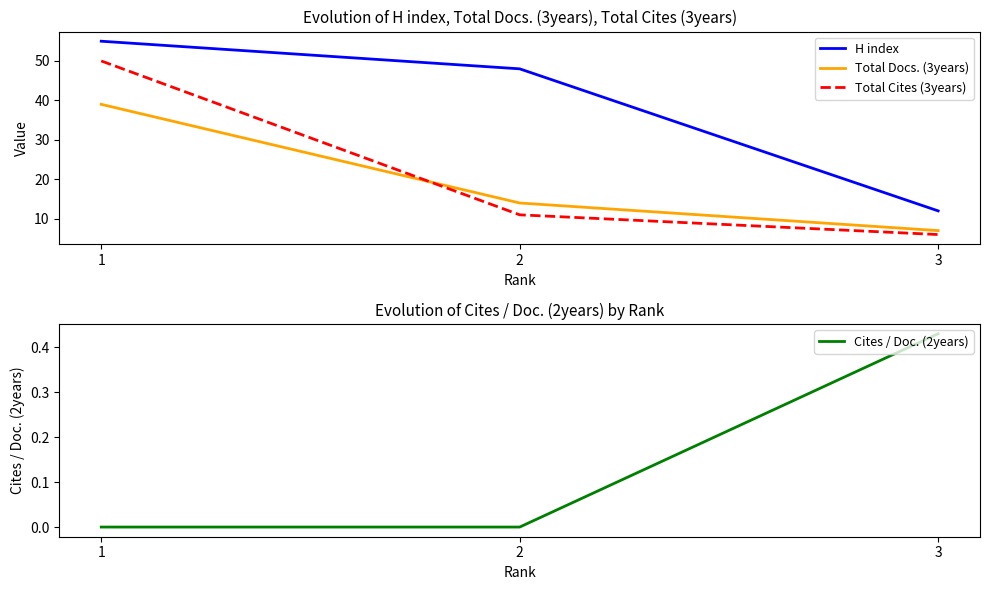

What is the difference between the Total Docs. (3years) values at 1 and 3?

32